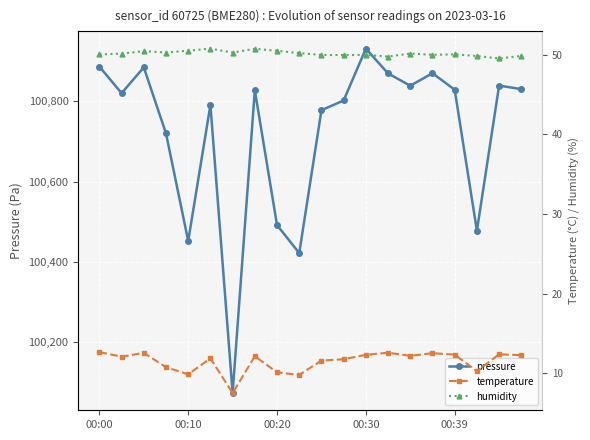

The pressure series shows 147515.5 at 00:39. True or false?

False